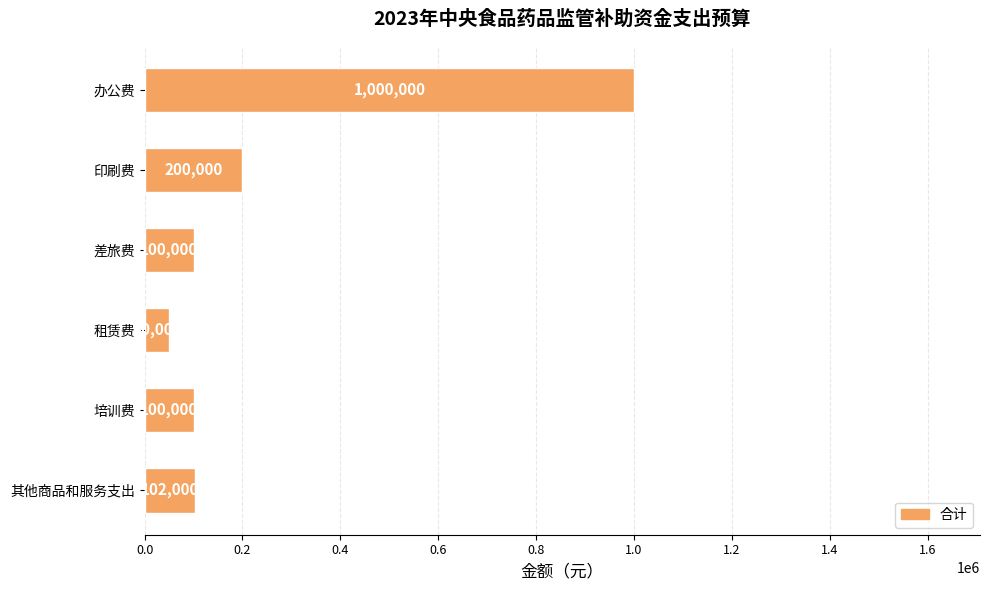

What is the label of the 1st bar from the bottom?

其他商品和服务支出